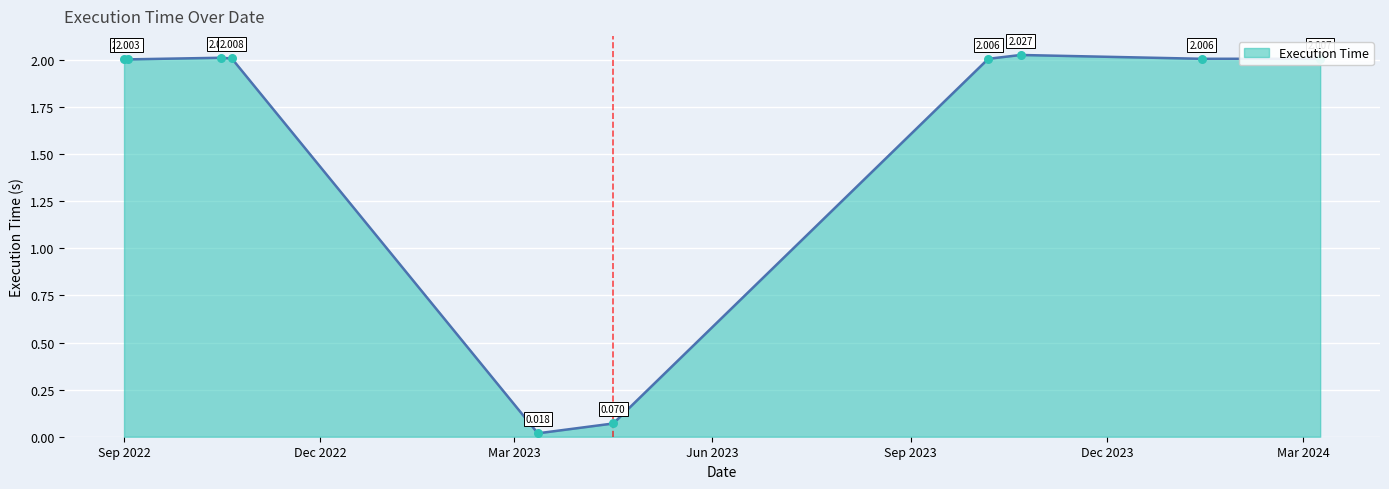

Does the chart have visible grid lines?

Yes